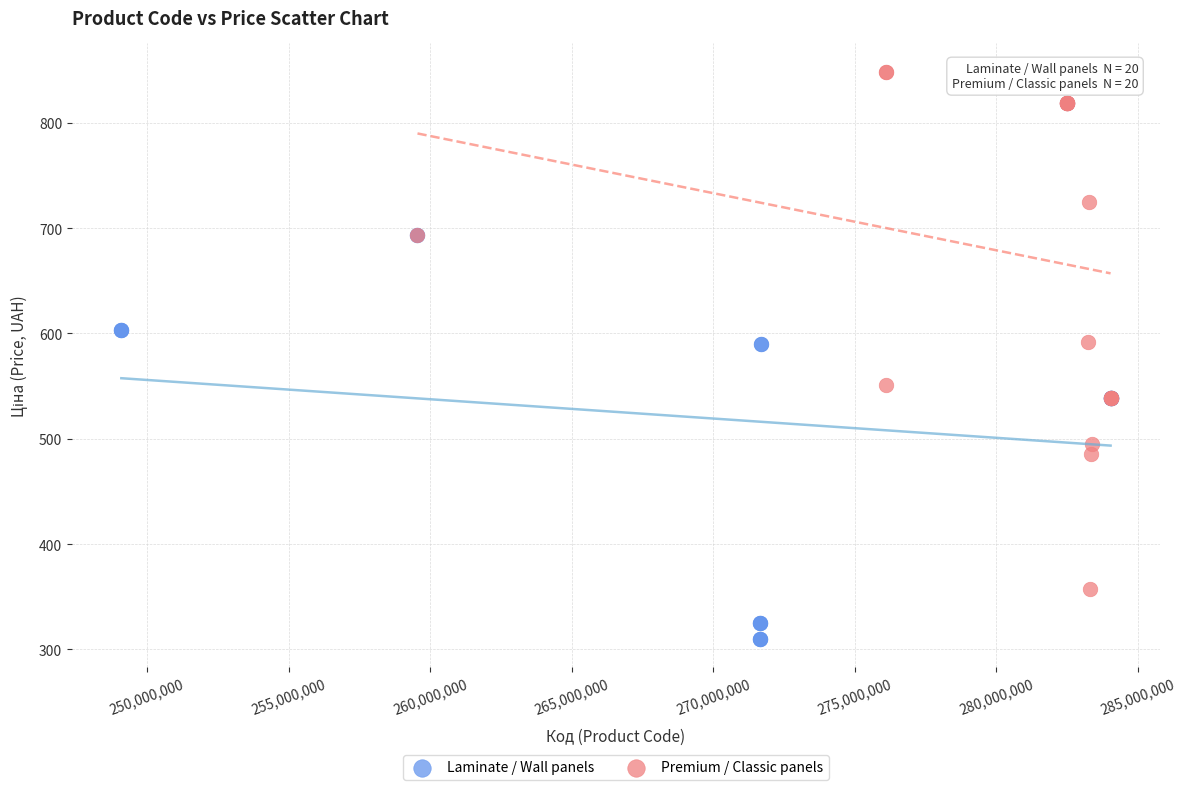

Which series contains the lowest Y value?

Laminate / Wall panels